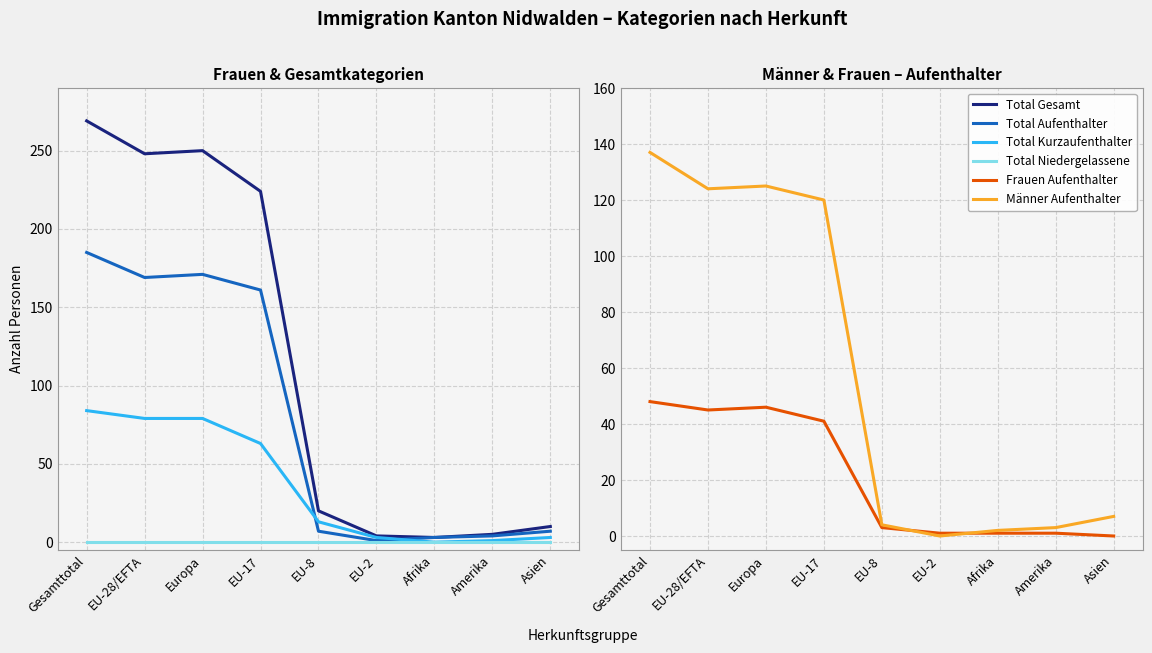

In Total Aufenthalter, how many points are lower than both neighbors (excluding endpoints)?

2